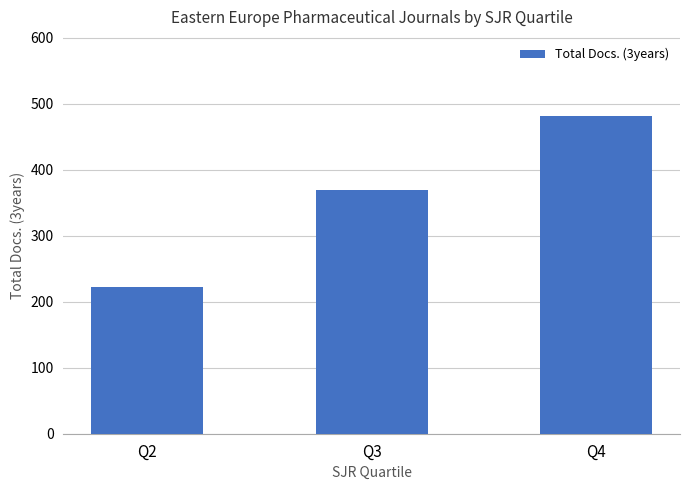

What is the greatest value displayed?

481